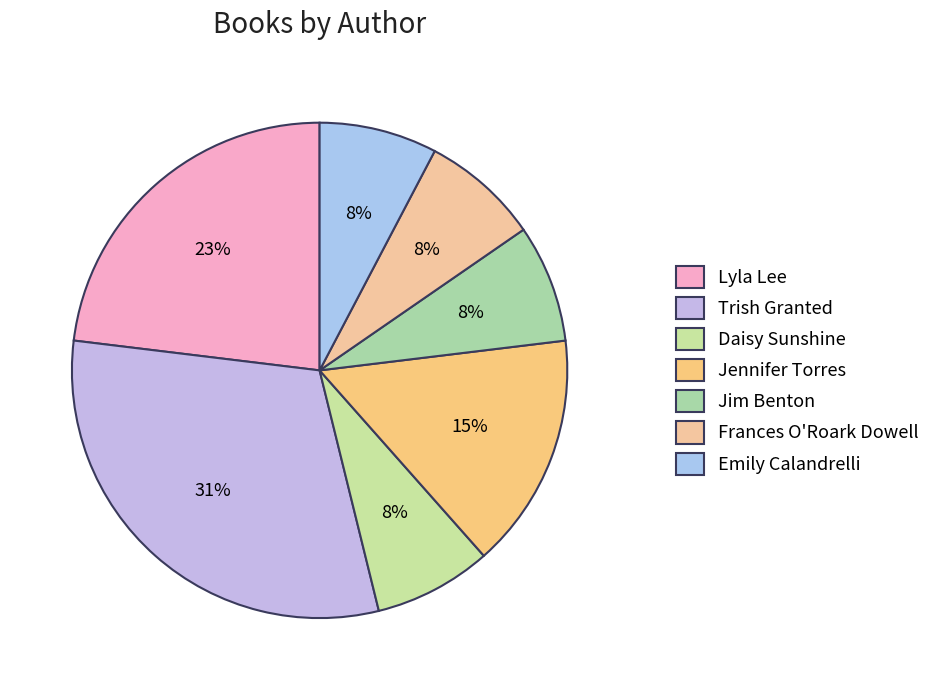

Which category has the biggest portion of the pie?

Trish Granted